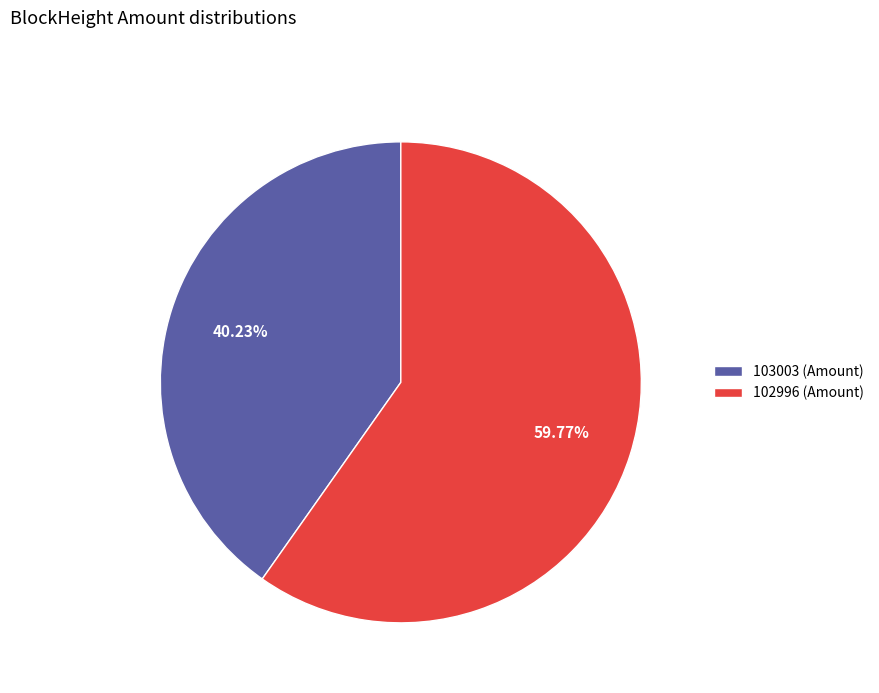

How many segments does this pie chart have?

2